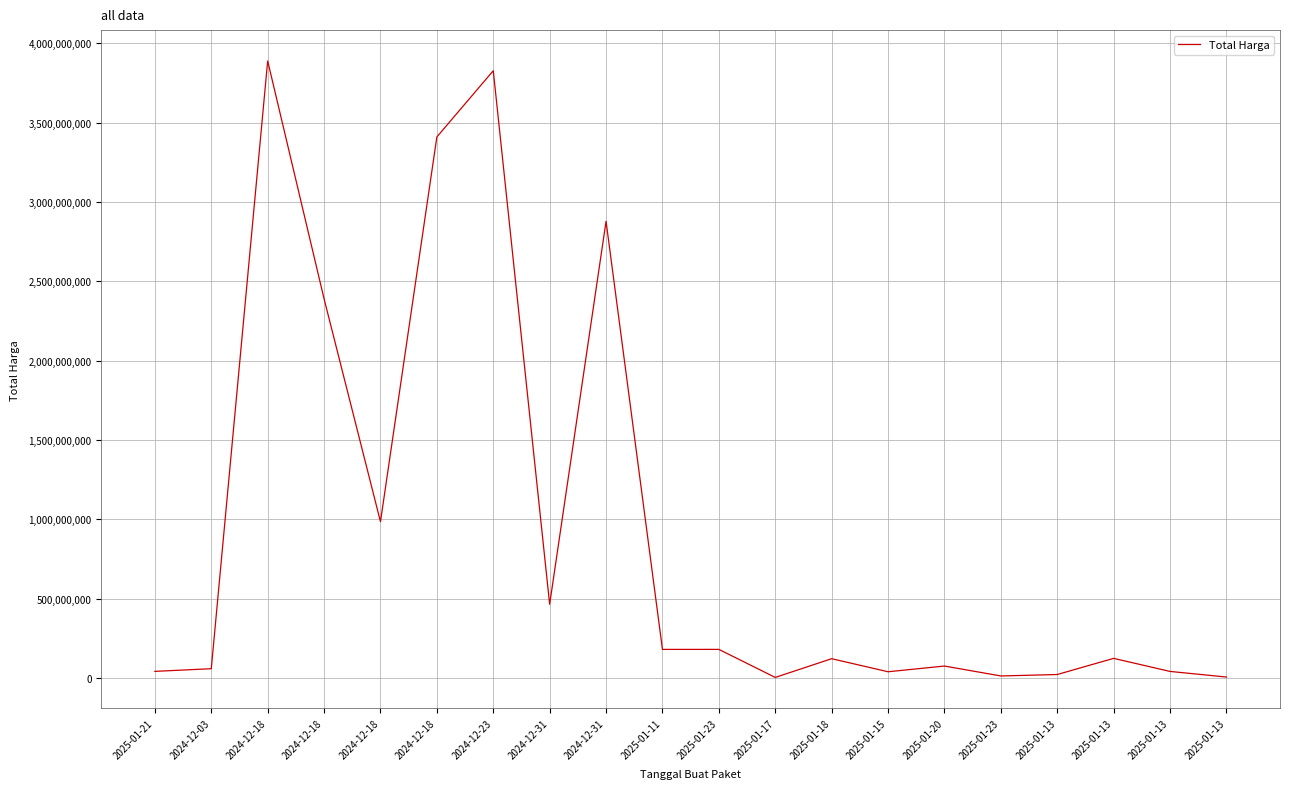

What is the difference between the maximum and minimum values?

3886156600